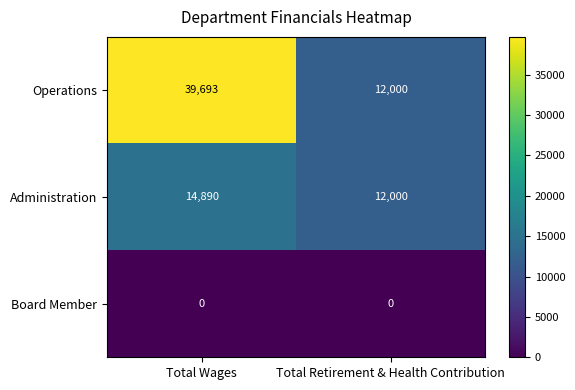

Which label corresponds to the largest value in the chart?

Total Wages